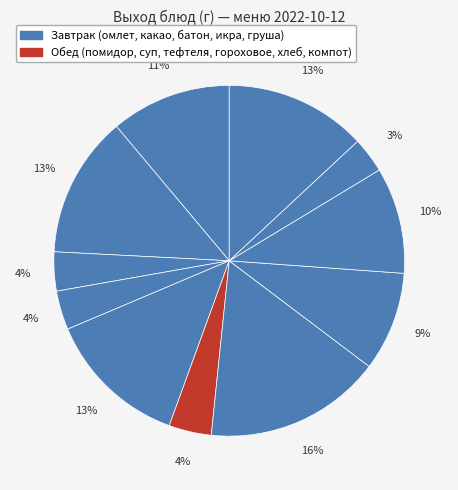

How many segments does this pie chart have?

11